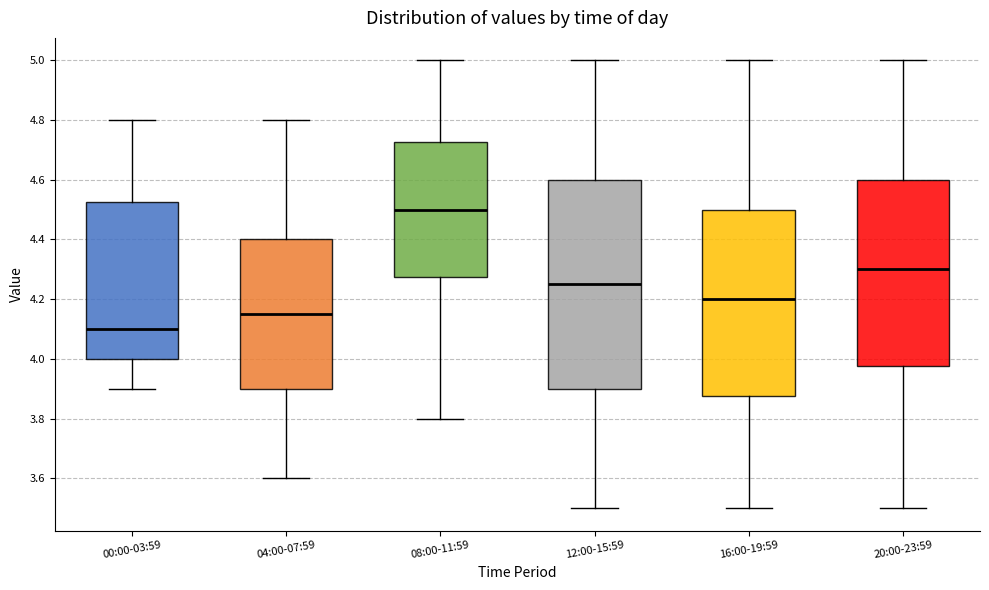

Reading left to right, transcribe this box plot: for each box, give where its median line is, the range the box spans, and where its two whiskers end, as read against the y-axis. The values are not printed on the chart, so give them approximately, as read against the axis.

00:00-03:59: median 4.10, box 4.00 to 4.52, whiskers 3.90 to 4.80
04:00-07:59: median 4.16, box 3.90 to 4.40, whiskers 3.60 to 4.80
08:00-11:59: median 4.50, box 4.28 to 4.72, whiskers 3.80 to 5.00
12:00-15:59: median 4.26, box 3.90 to 4.60, whiskers 3.50 to 5.00
16:00-19:59: median 4.20, box 3.88 to 4.50, whiskers 3.50 to 5.00
20:00-23:59: median 4.30, box 3.98 to 4.60, whiskers 3.50 to 5.00